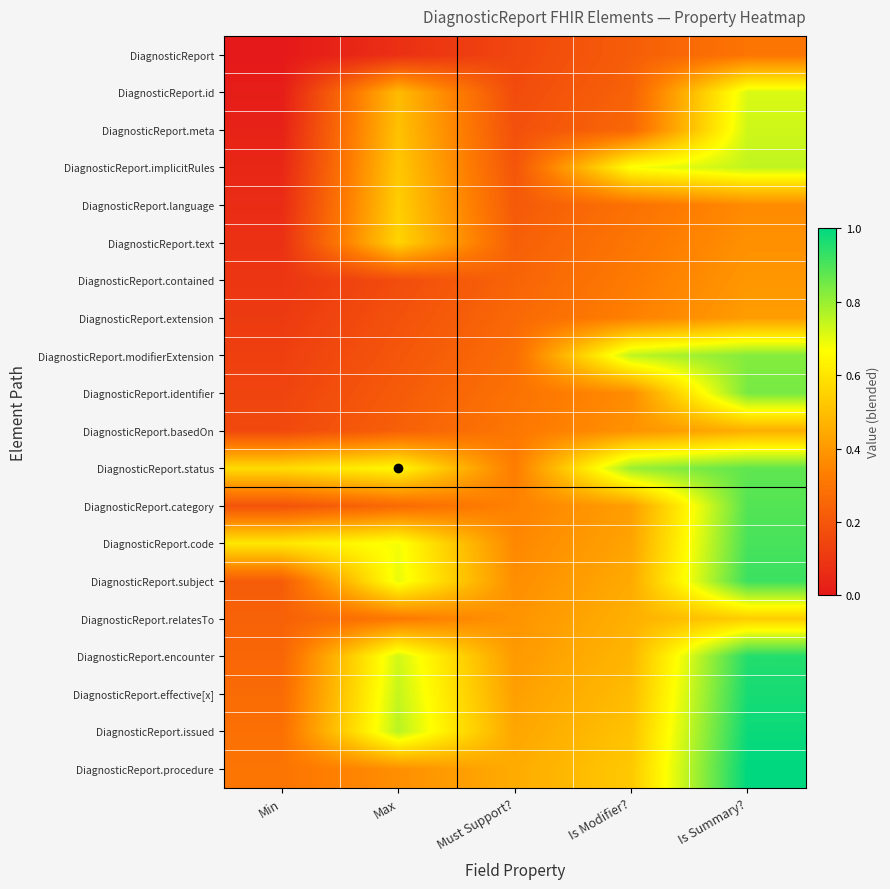

At which category is the sum across all series the highest?

Is Summary?